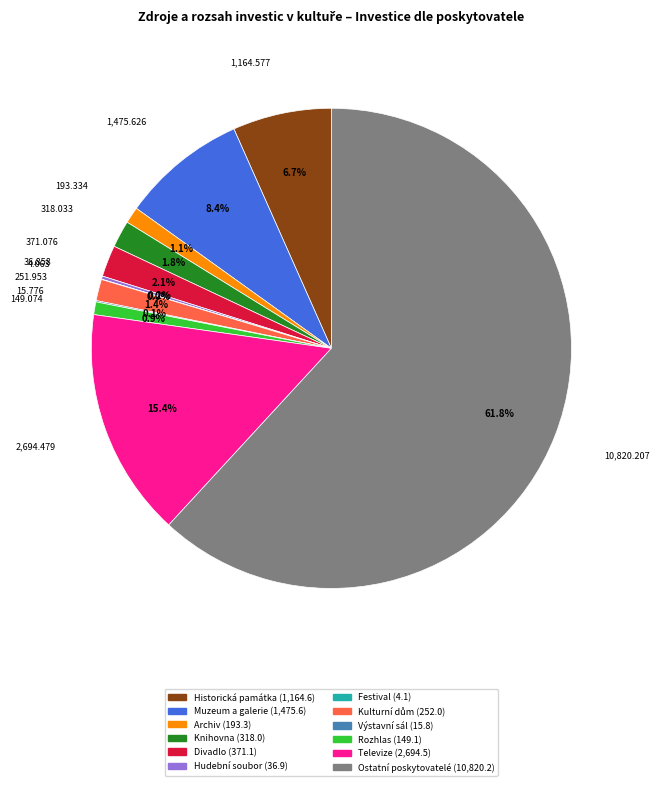

Which slice is the largest?

Ostatní poskytovatelé